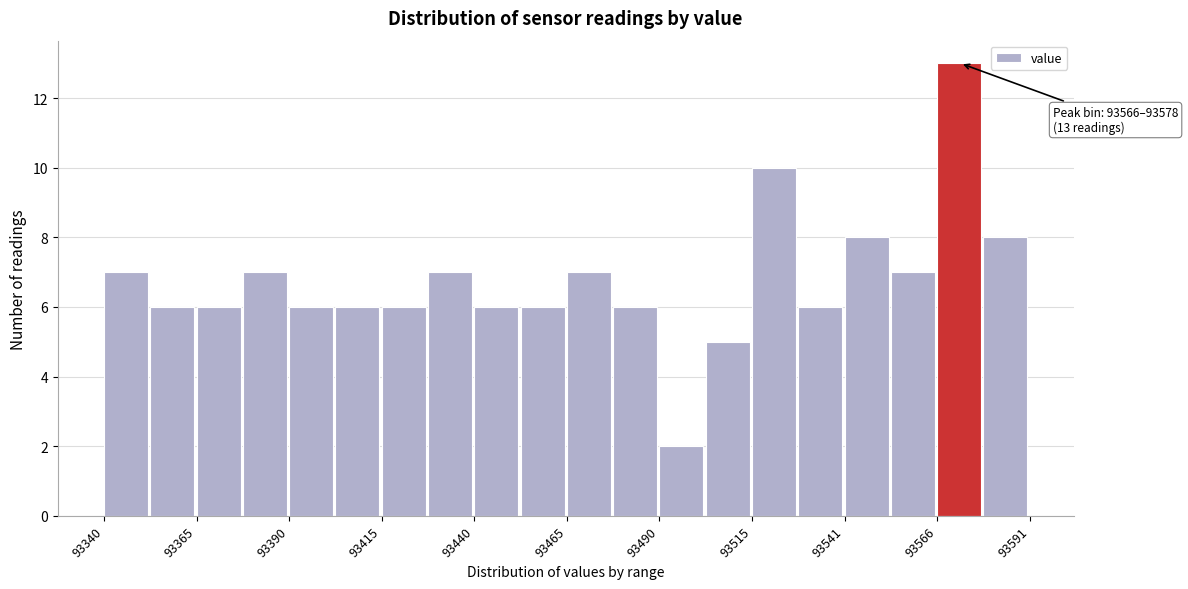

Read against the x-axis, roughly where is the centre of the tallest bar?

93570